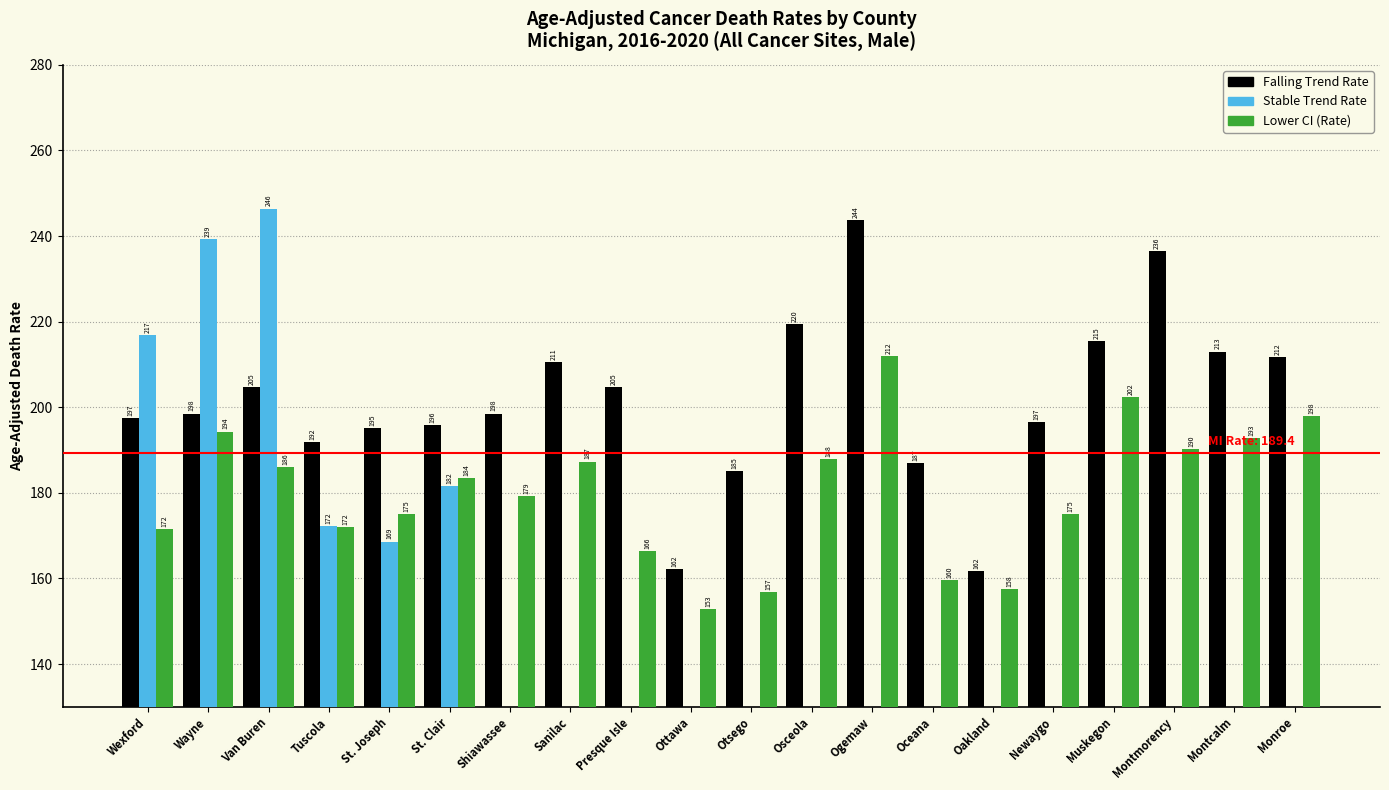

What is the label of the 5th bar from the left?

St. Joseph